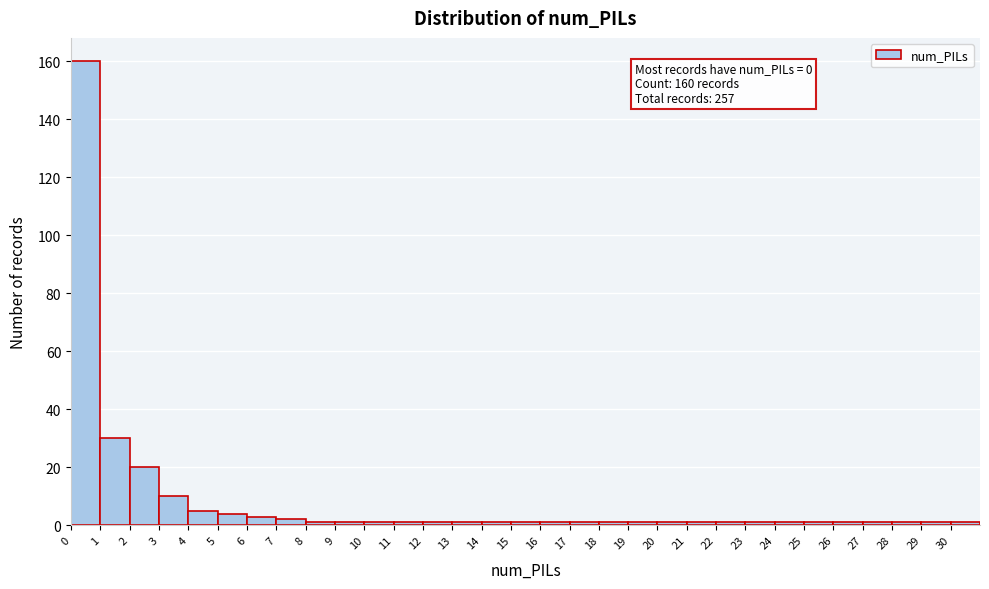

Which range on the x-axis has the tallest bar?

0 to 1